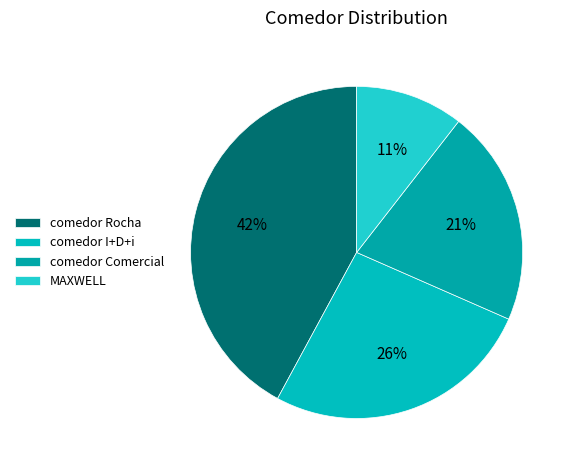

How many slices are in this pie chart?

4